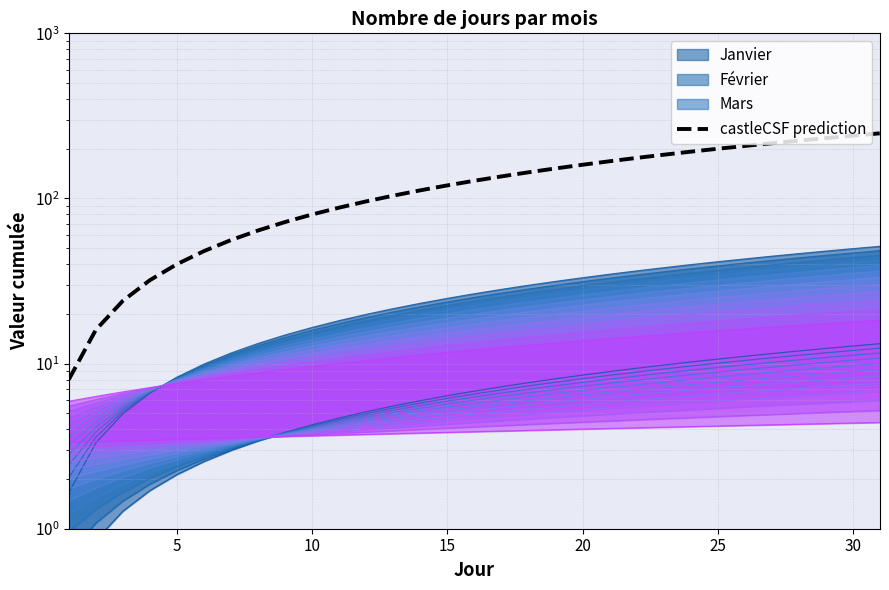

How many data points are above 128?

15